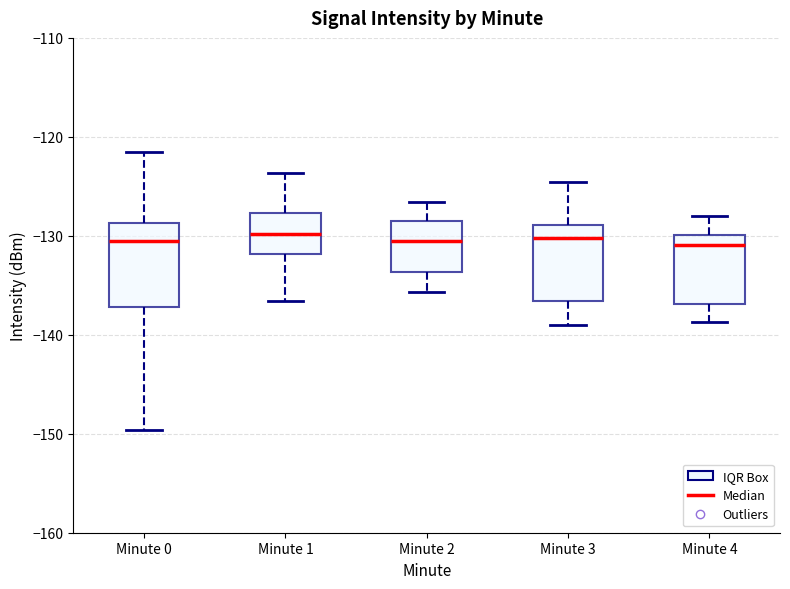

Reading left to right, read every box against the y-axis: the position of its median line, the range the box covers, and the ends of its whiskers. The values are not printed on the chart, so give them approximately, as read against the axis.

Minute 0: median -131, box -137 to -129, whiskers -150 to -122
Minute 1: median -130, box -132 to -128, whiskers -137 to -124
Minute 2: median -130, box -134 to -128, whiskers -136 to -127
Minute 3: median -130, box -137 to -129, whiskers -139 to -125
Minute 4: median -131, box -137 to -130, whiskers -139 to -128